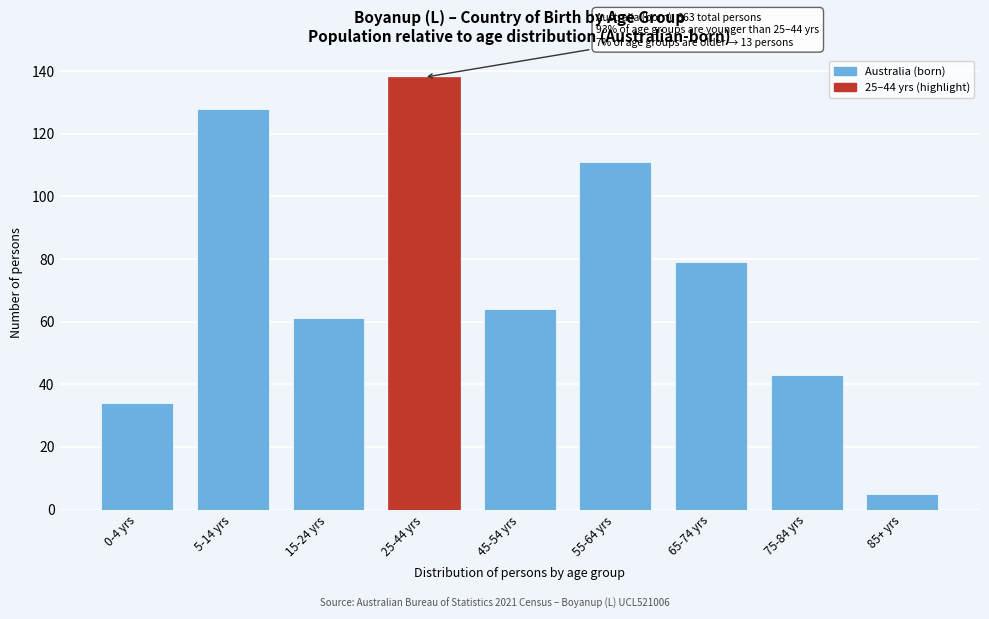

Reading left to right, what are all the values shown in this chart?

34	128	61	138	64	111	79	43	5